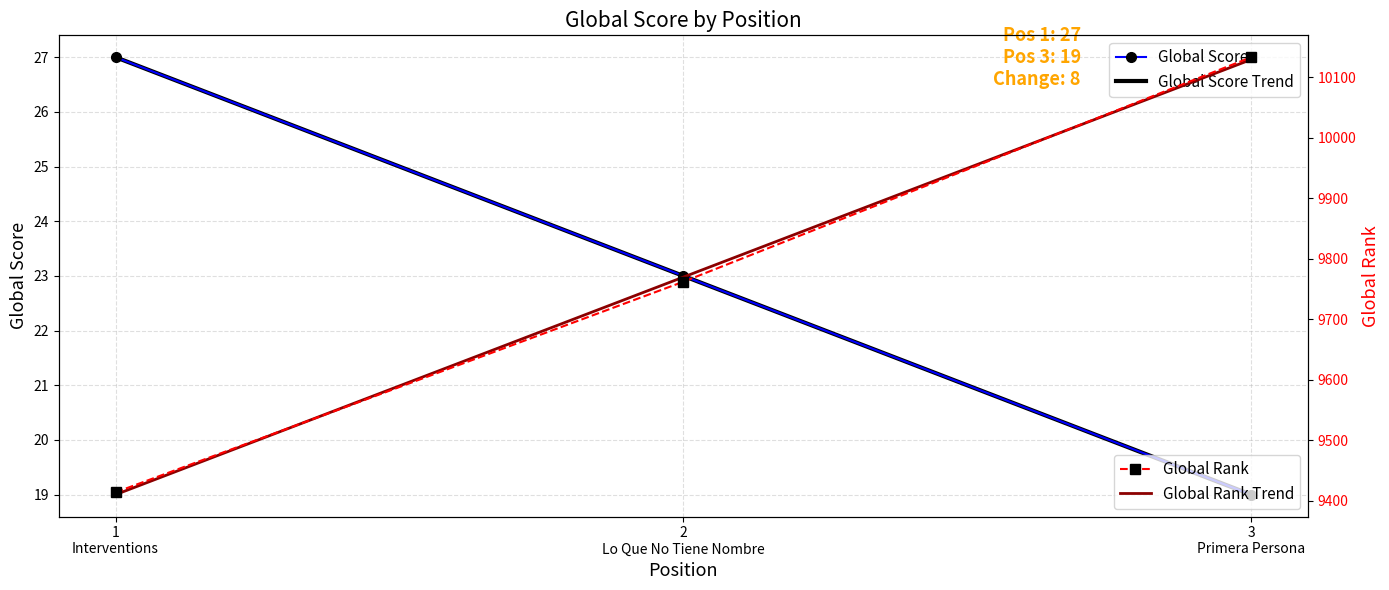

Where does the Global Score series first go above 23?

1
Interventions